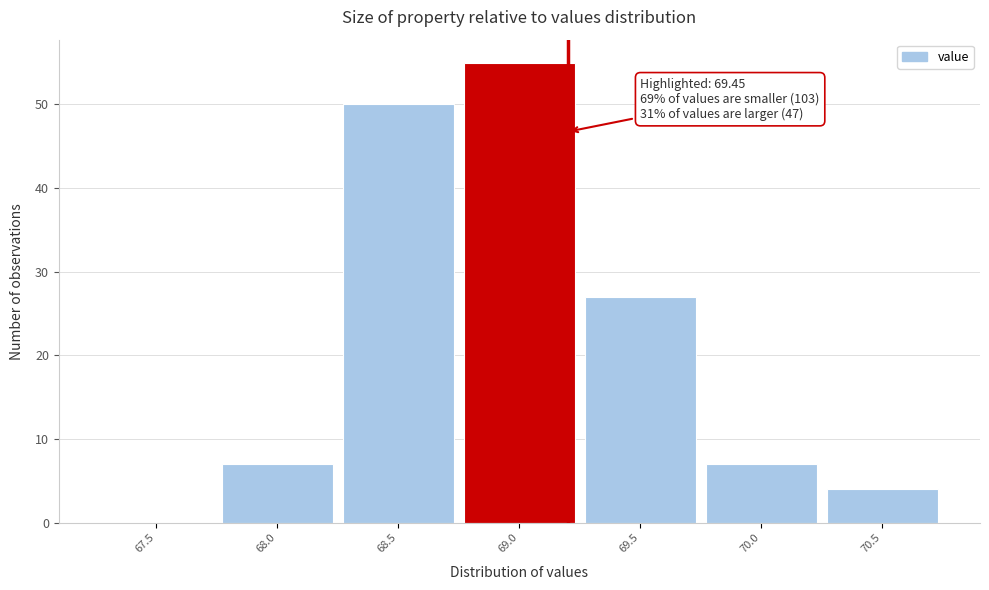

Reading left to right, list all the values displayed in this chart.

67.5=0	68.0=7	68.5=50	69.0=55	69.5=27	70.0=7	70.5=4